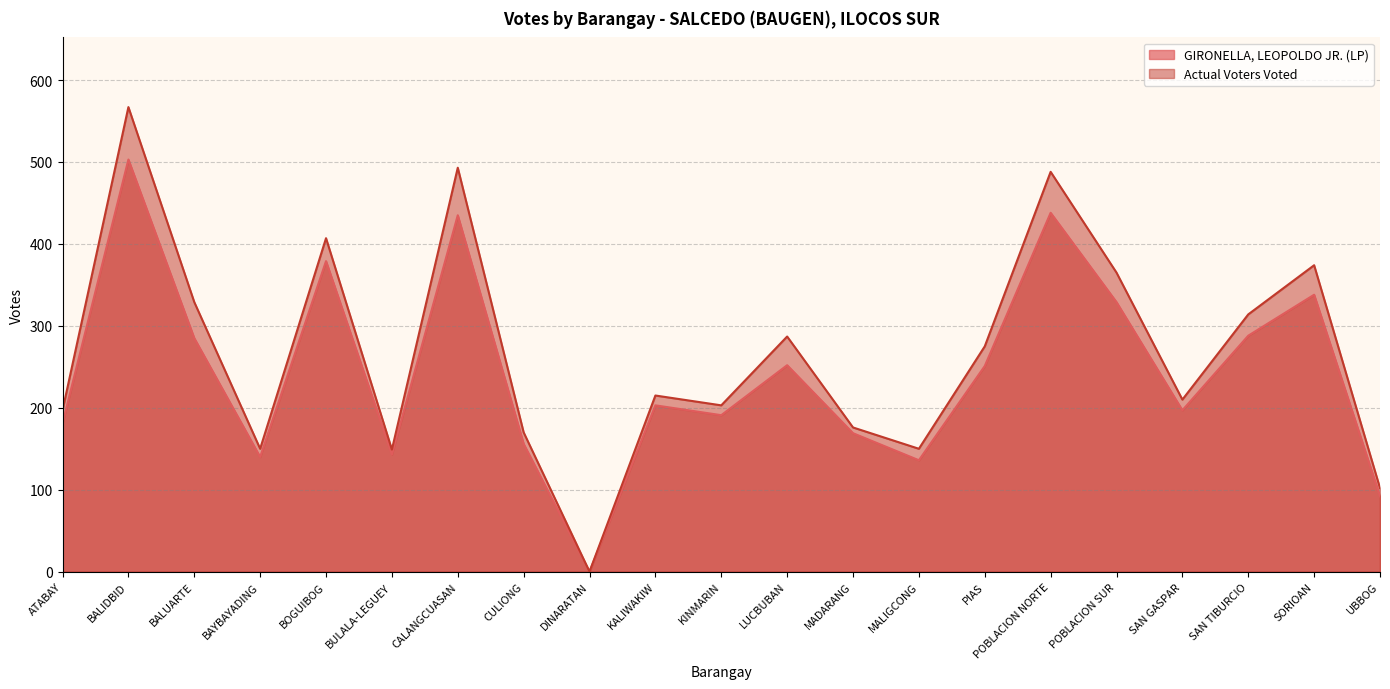

What is the sum of all Actual Voters Voted values?

5621